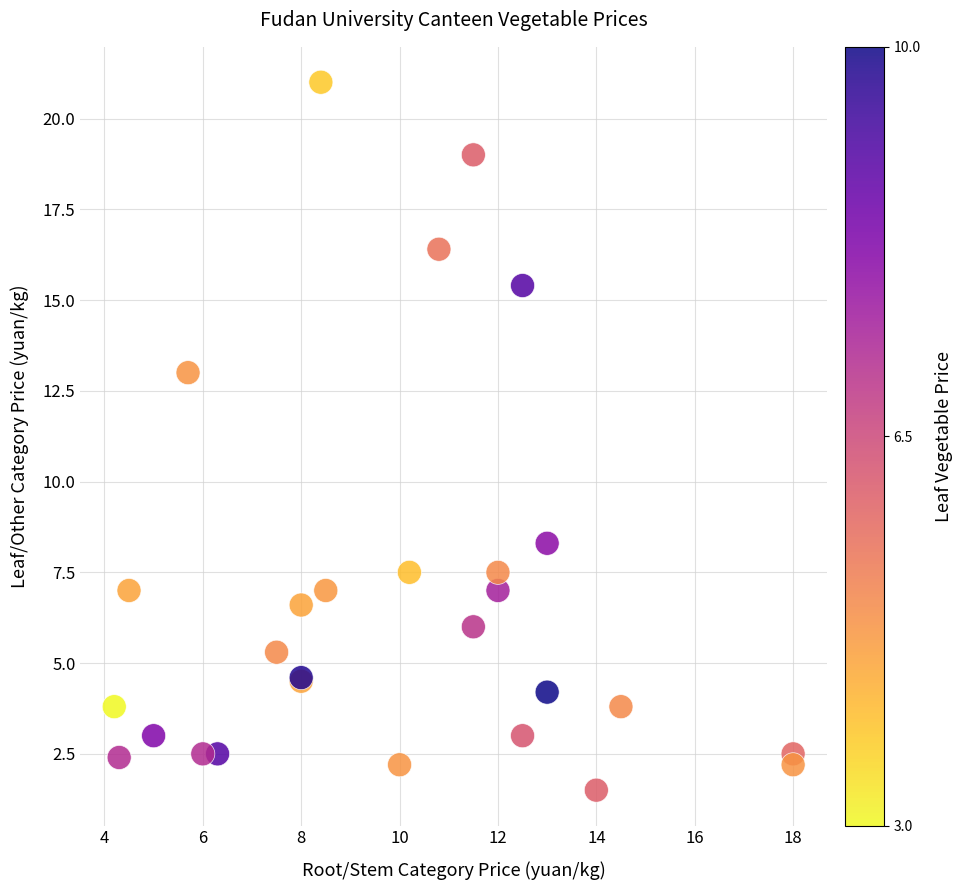

What Y value in the scatter plot is closest to 11?

13.0